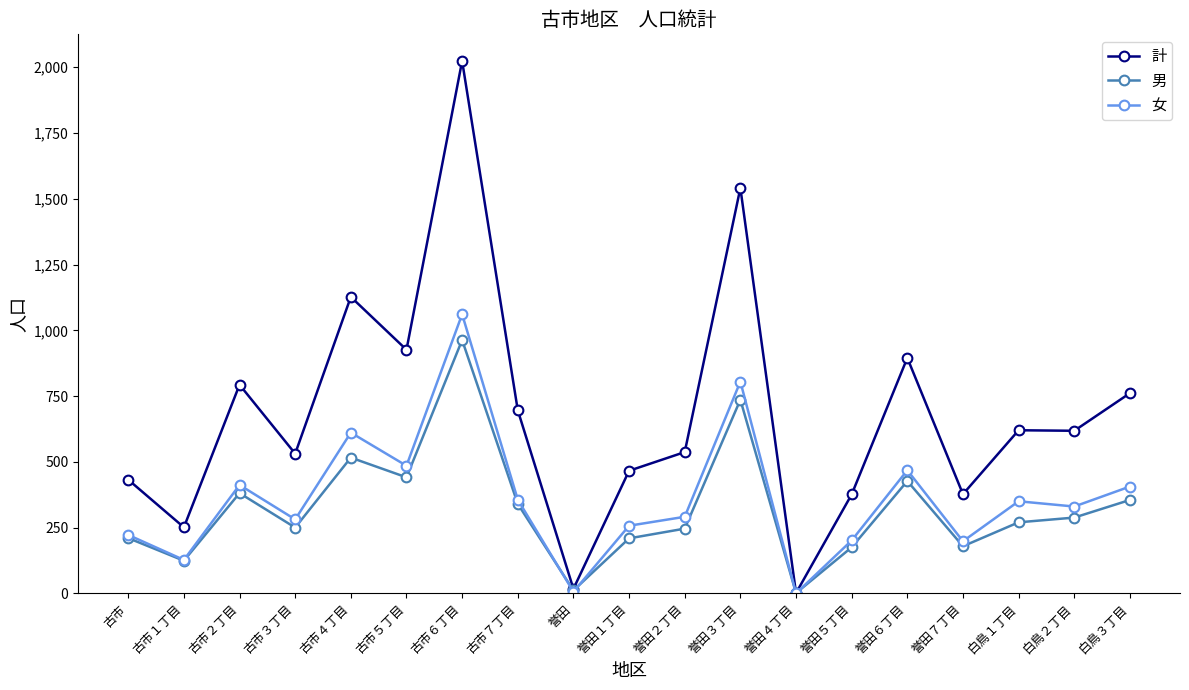

How many lines are shown in the chart?

3